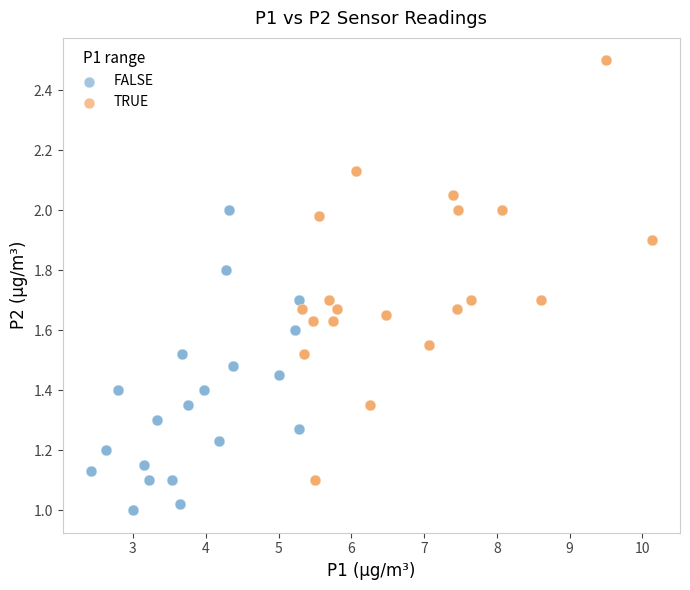

Which series reaches the minimum Y coordinate?

FALSE